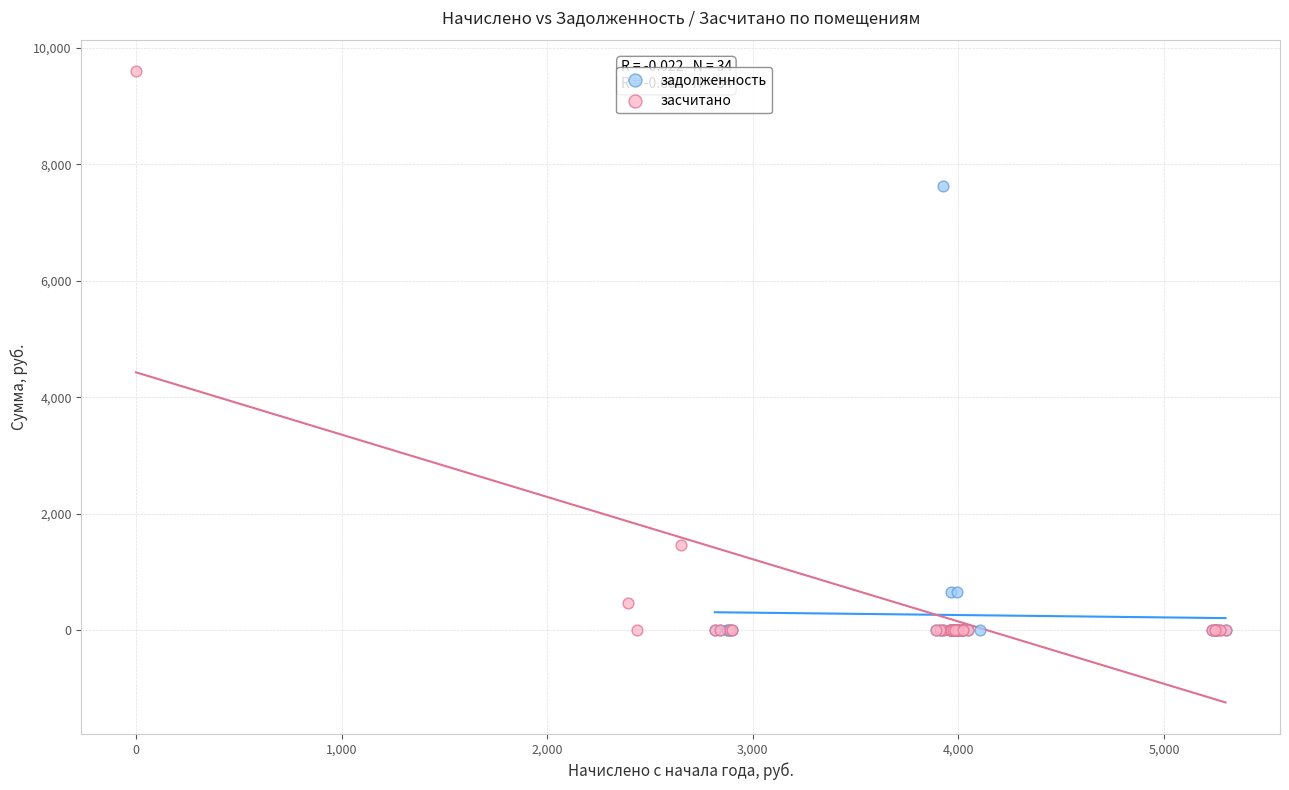

Which series has the widest spread of Y values?

засчитано